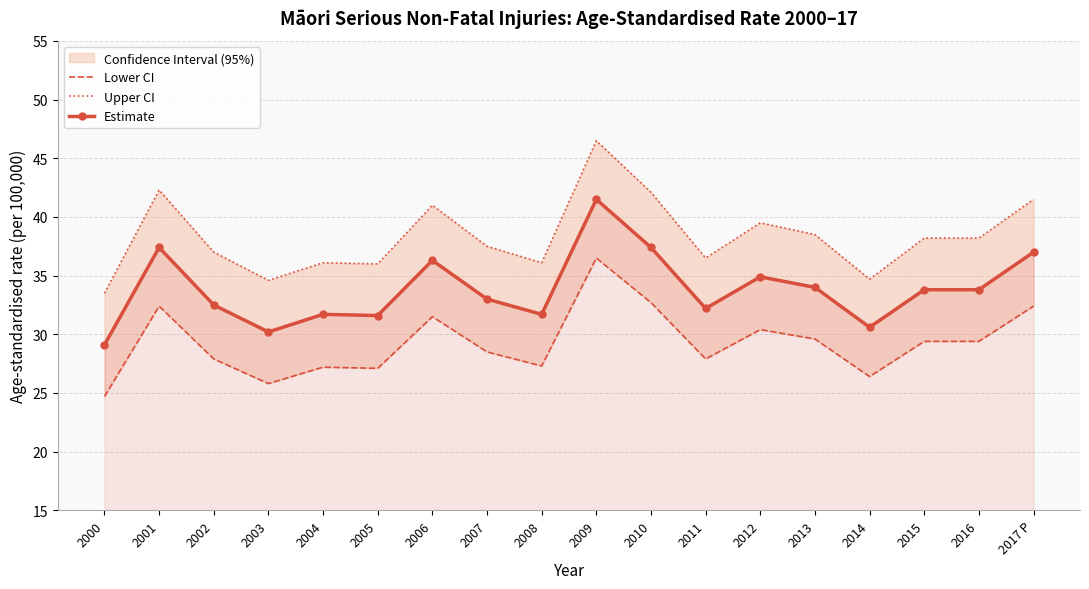

Which series has the widest spread of values?

Upper CI